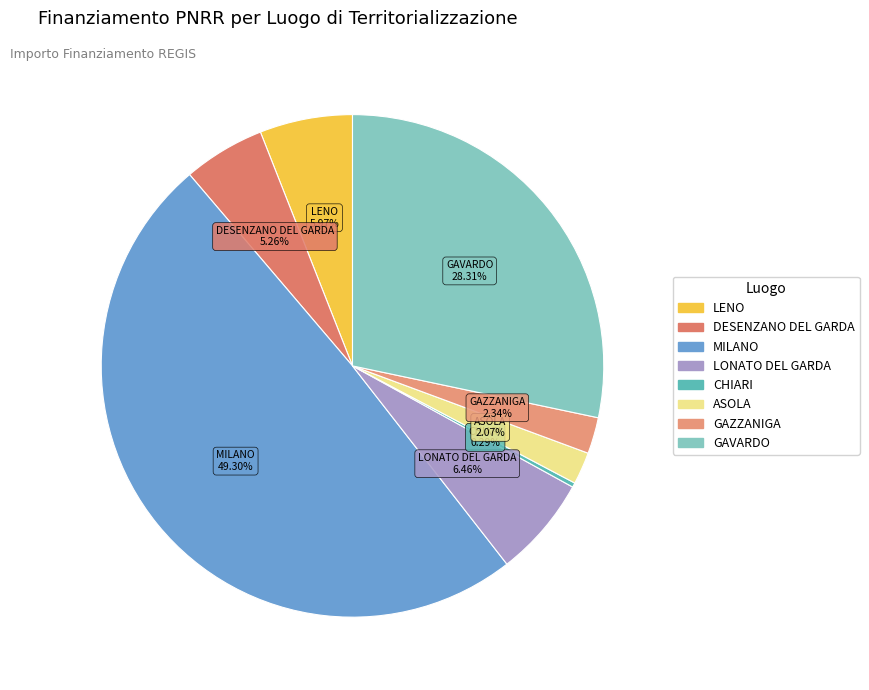

Does GAZZANIGA account for over 50% of the chart?

No